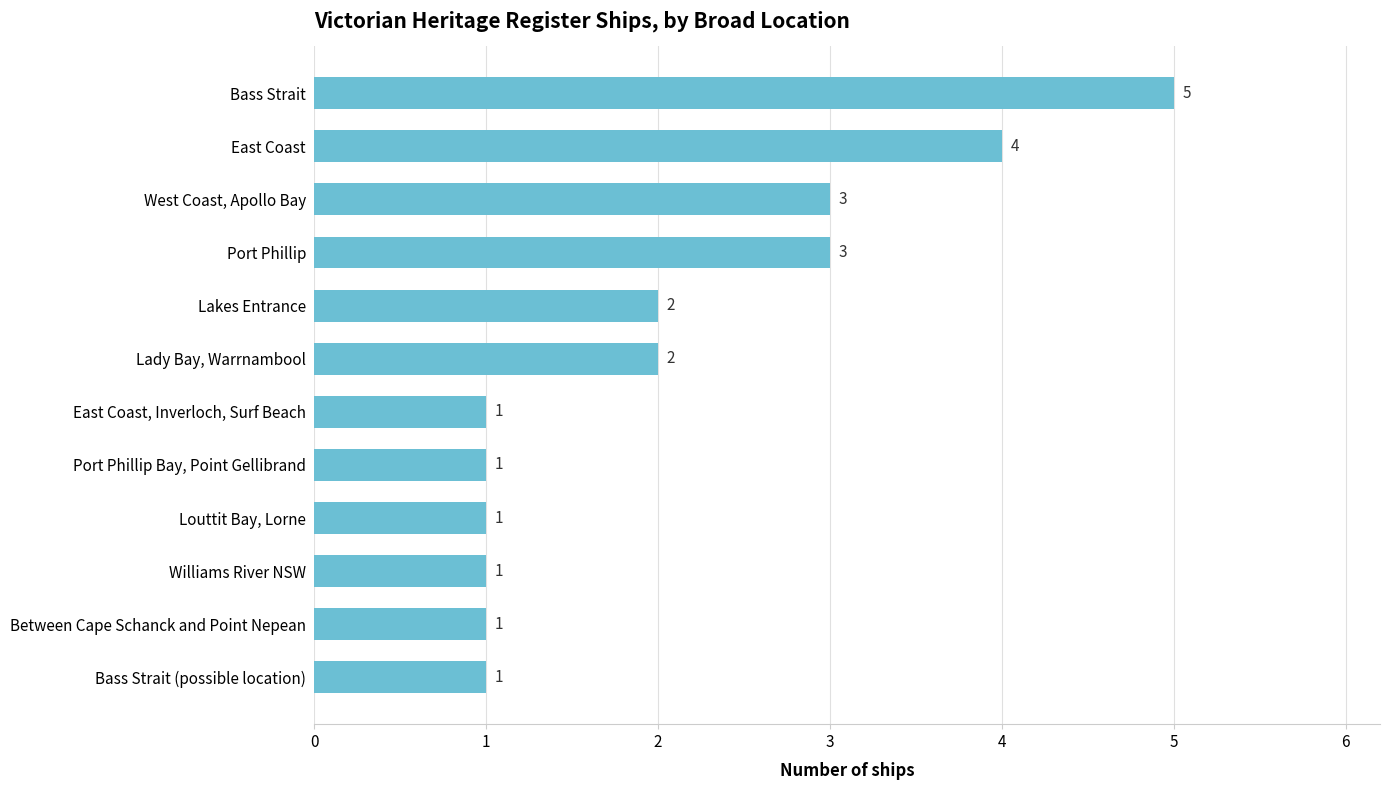

What is the sum of all values?

25